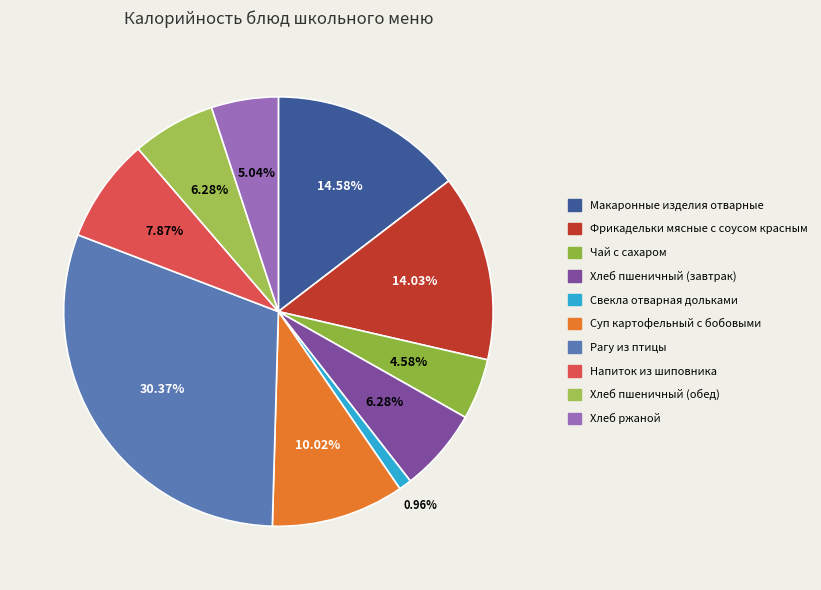

Is Макаронные изделия отварные the majority of the pie?

No